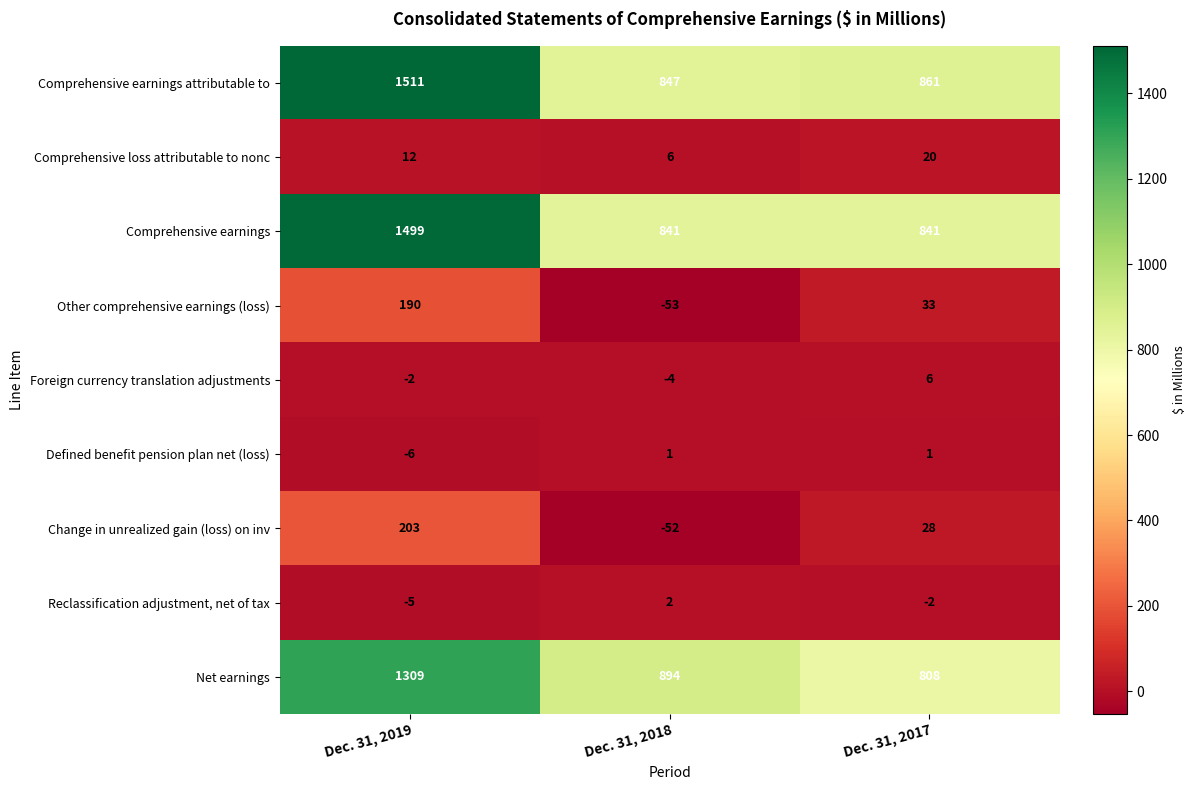

What is the sum of all Defined benefit pension plan net (loss) values?

-4